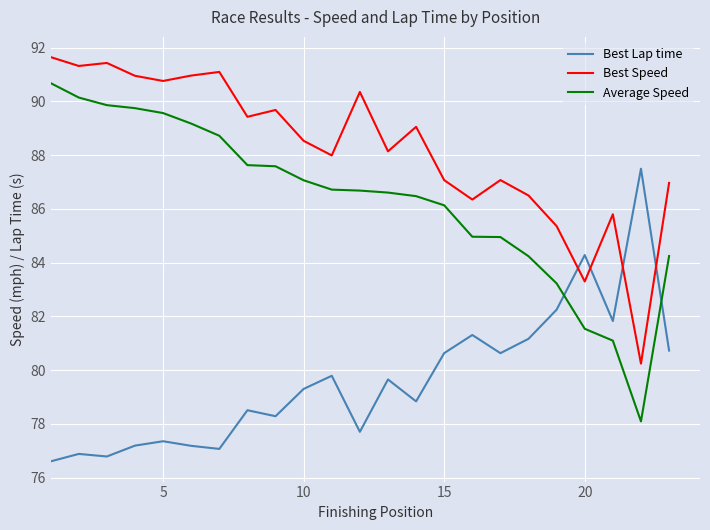

What are all the series names shown in the legend?

Best Lap time, Best Speed, Average Speed